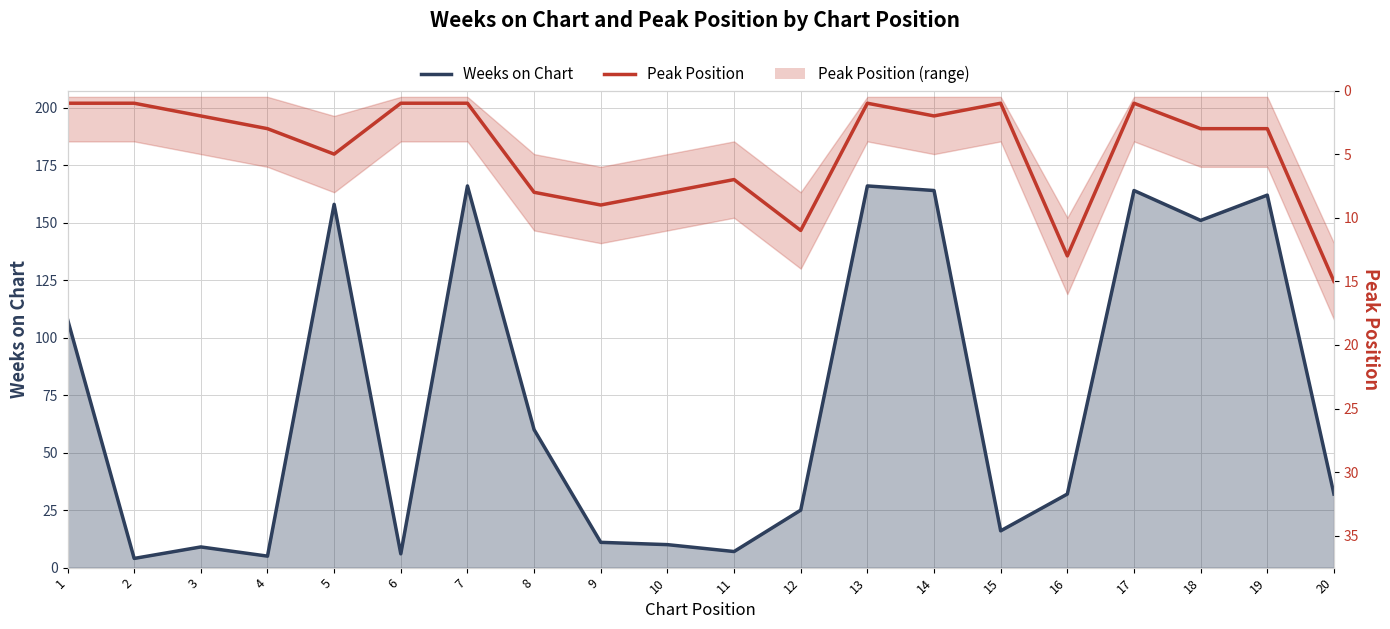

List the series in order of their overall mean, highest first.

Weeks on Chart, Peak Position